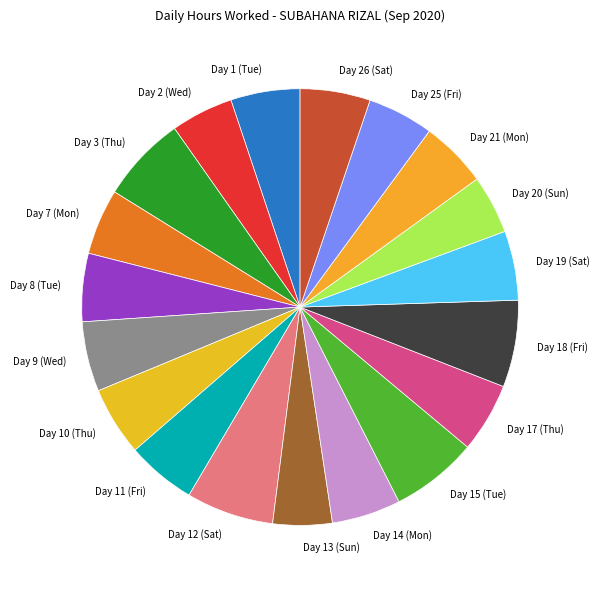

Do Day 21 (Mon) and Day 18 (Fri) together represent more than half of the pie?

No